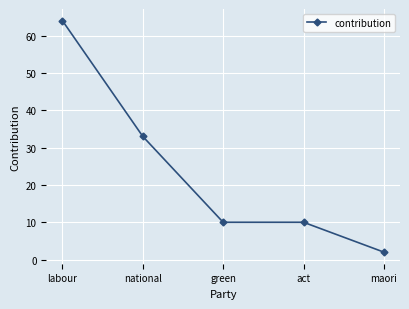

True or false: there are more than 1 points higher than both neighbors.

False